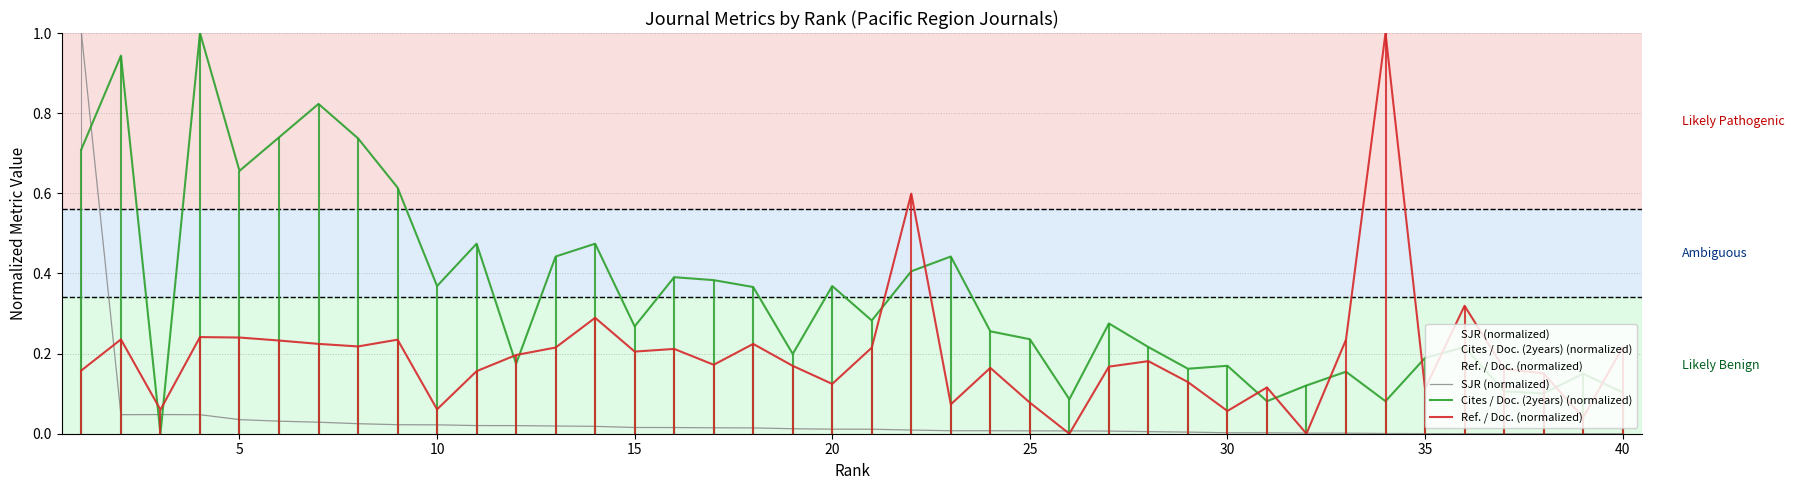

In SJR (normalized), how many points are lower than both neighbors (excluding endpoints)?

1